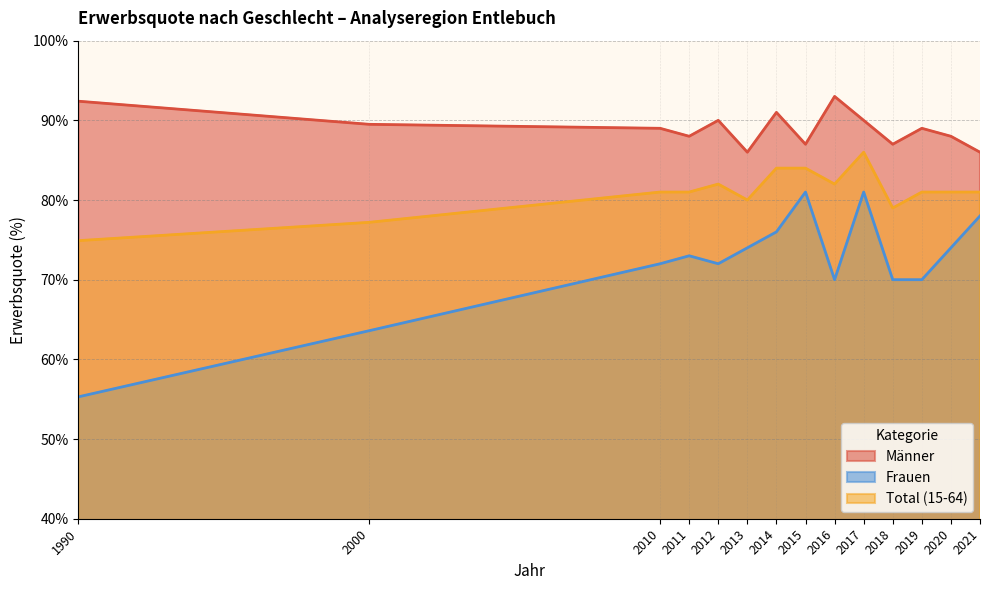

Is the value of Frauen at 2011 greater than the value of Männer at 2019?

No